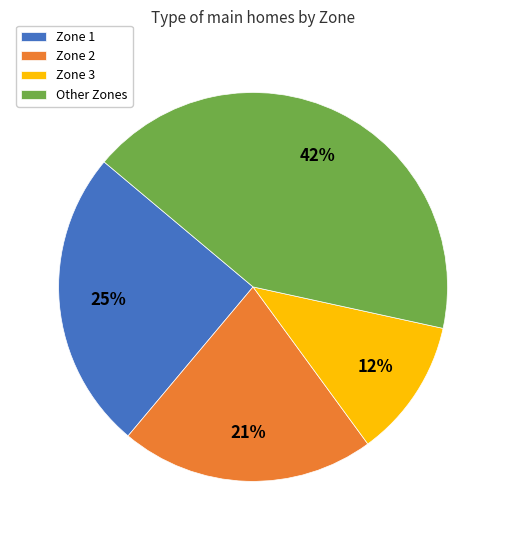

Is it true that Zone 2 is 15% of the pie?

False